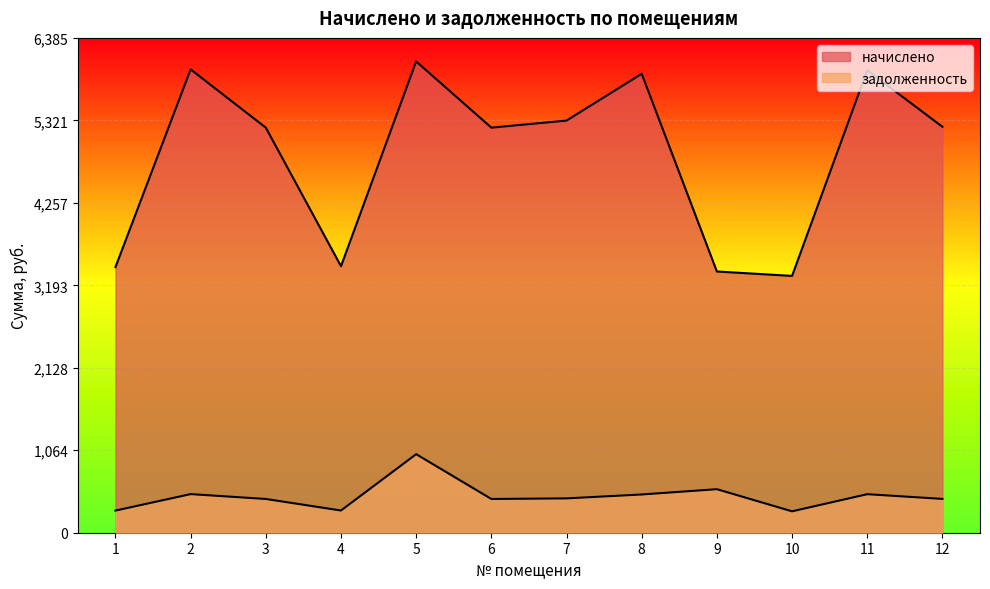

Reading left to right, what are all the values shown in this chart?

начислено: 3427.8	5978.8	5227.1	3439.2	6081.2	5227.1	5318.2	5921.8	3370.8	3313.9	5967.4	5238.5
задолженность: 285.6	498.2	435.6	286.6	1013.5	435.6	443.2	493.5	561.8	276.2	497.3	436.5